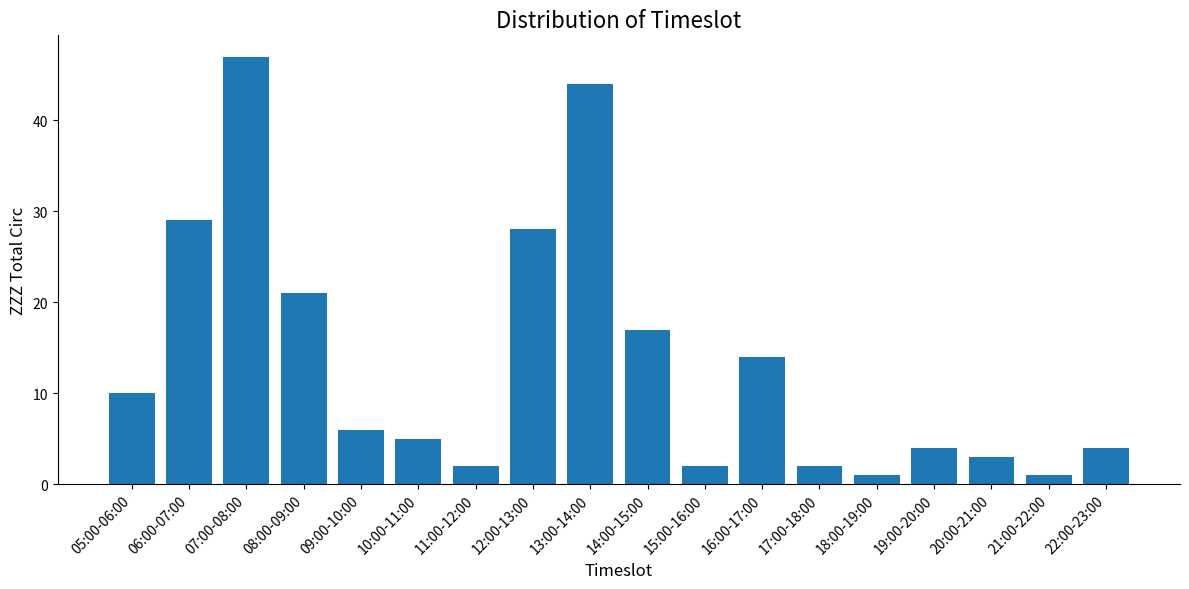

What is the ratio of the value at 22:00-23:00 to the value at 16:00-17:00?

0.3